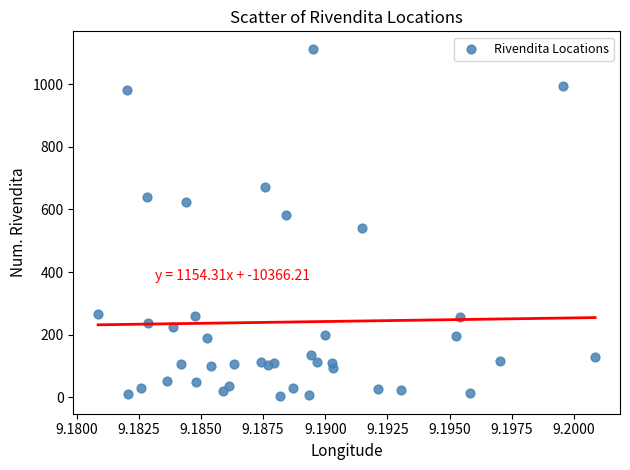

What is the range of Y values (max minus min)?

1110